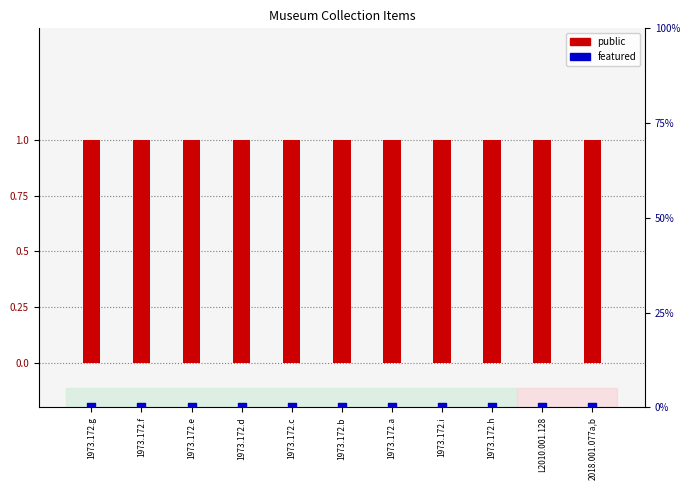

Is the value of featured at 1973.172.a greater than the value of public at L2010.001.128?

No